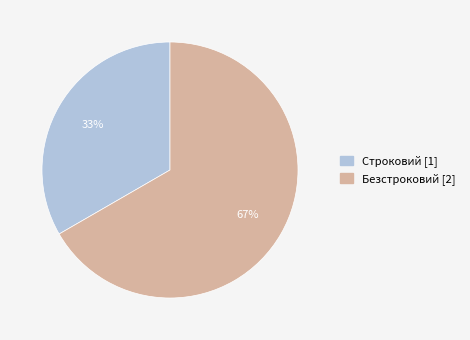

To the nearest percent, what portion does Безстроковий represent?

67%